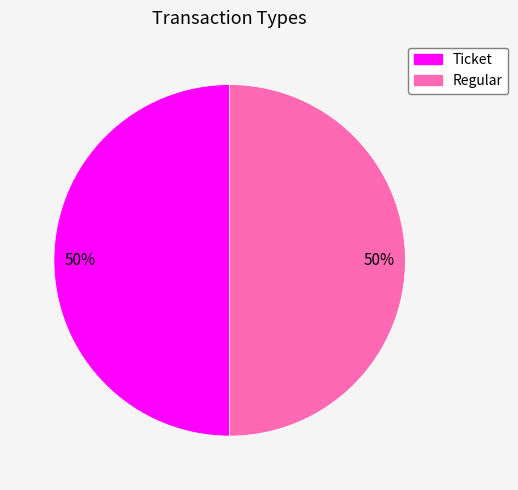

The Ticket slice represents 10% of the pie. True or false?

False